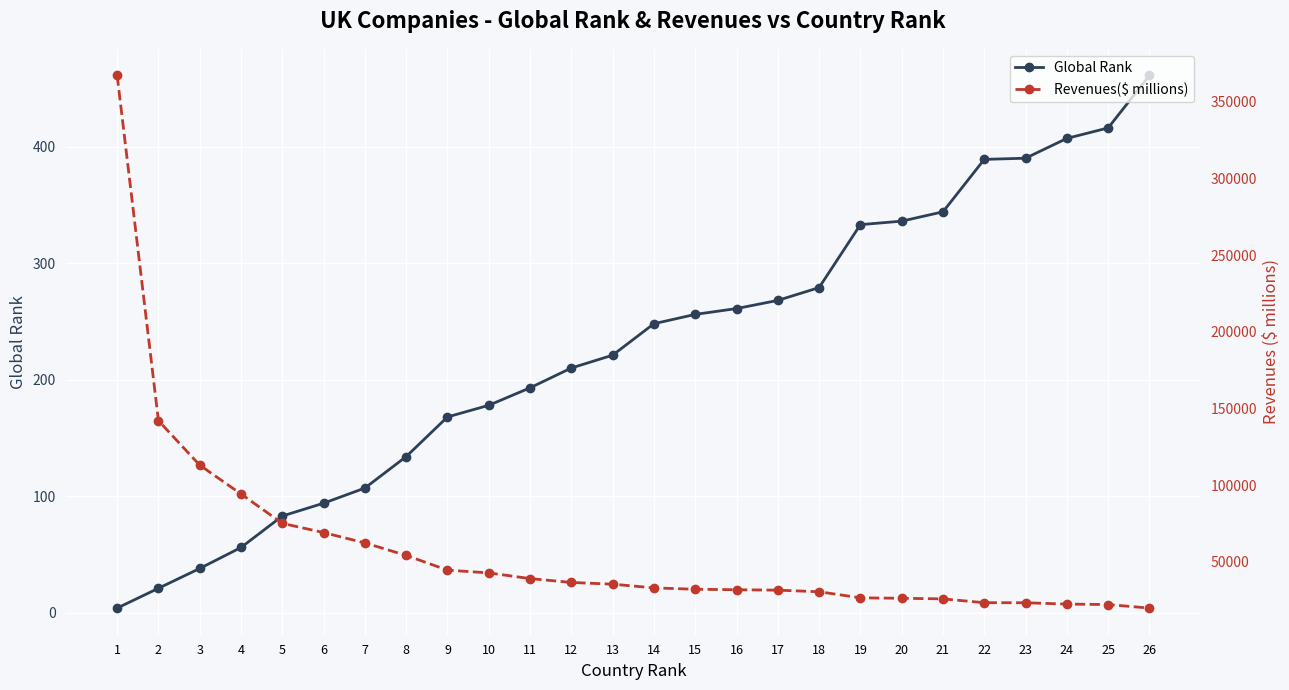

Reading left to right, transcribe all the data shown in this chart.

Global Rank: 1=4	2=21	3=38	4=56	5=83	6=94	7=107	8=134	9=168	10=178	11=193	12=210	13=221	14=248	15=256	16=261	17=268	18=279	19=333	20=336	21=344	22=389	23=390	24=407	25=416	26=461
Revenues($ millions): 1=367053	2=142049	3=113087	4=94300	5=75136	6=69138	7=62400	8=54264	9=44654	10=42855	11=39140	12=36626	13=35506	14=33084	15=32196	16=31876	17=31601	18=30570	19=26606	20=26311	21=25909	22=23438	23=23396	24=22522	25=22228	26=19915